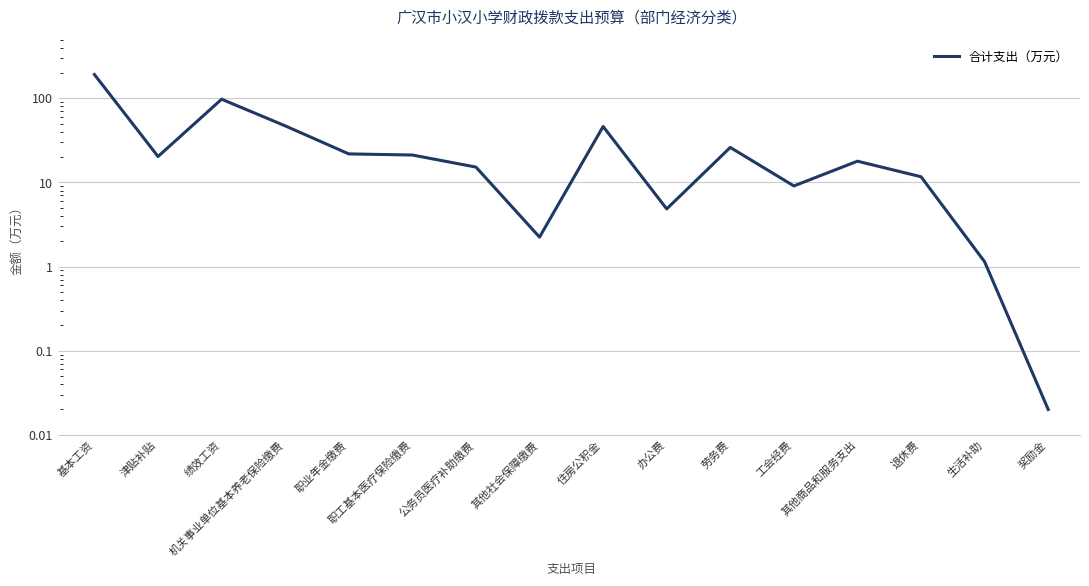

What is the difference between the values at 机关事业单位基本养老保险缴费 and 生活补助?

46.0